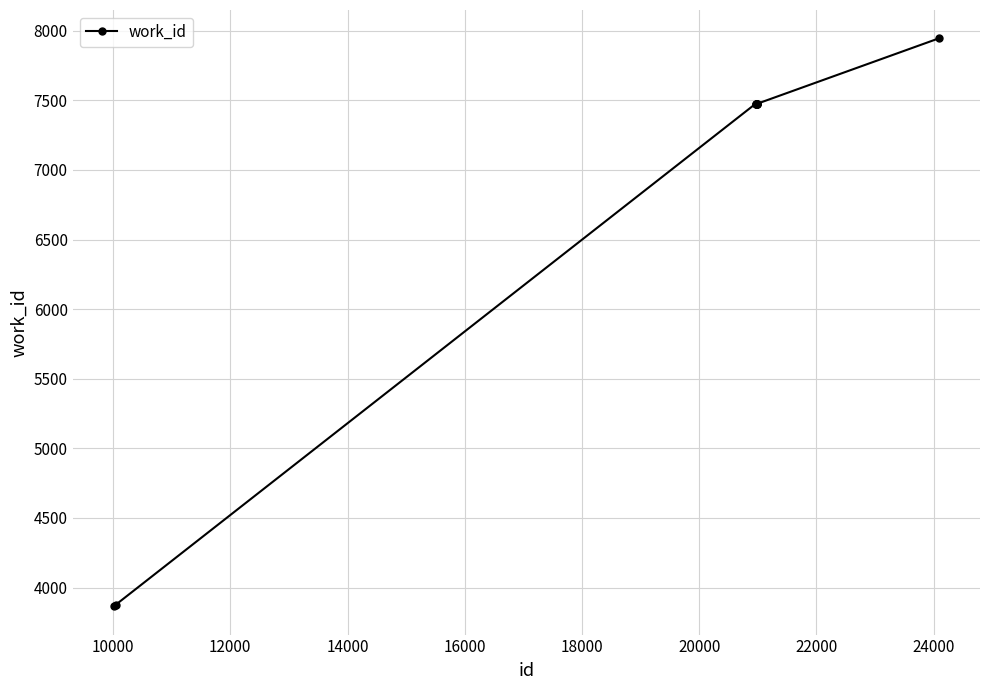

What is the difference between the second highest and minimum values?

3610